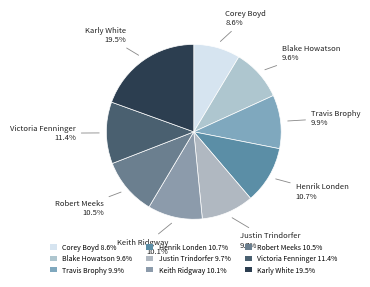

How many slices are in this pie chart?

9